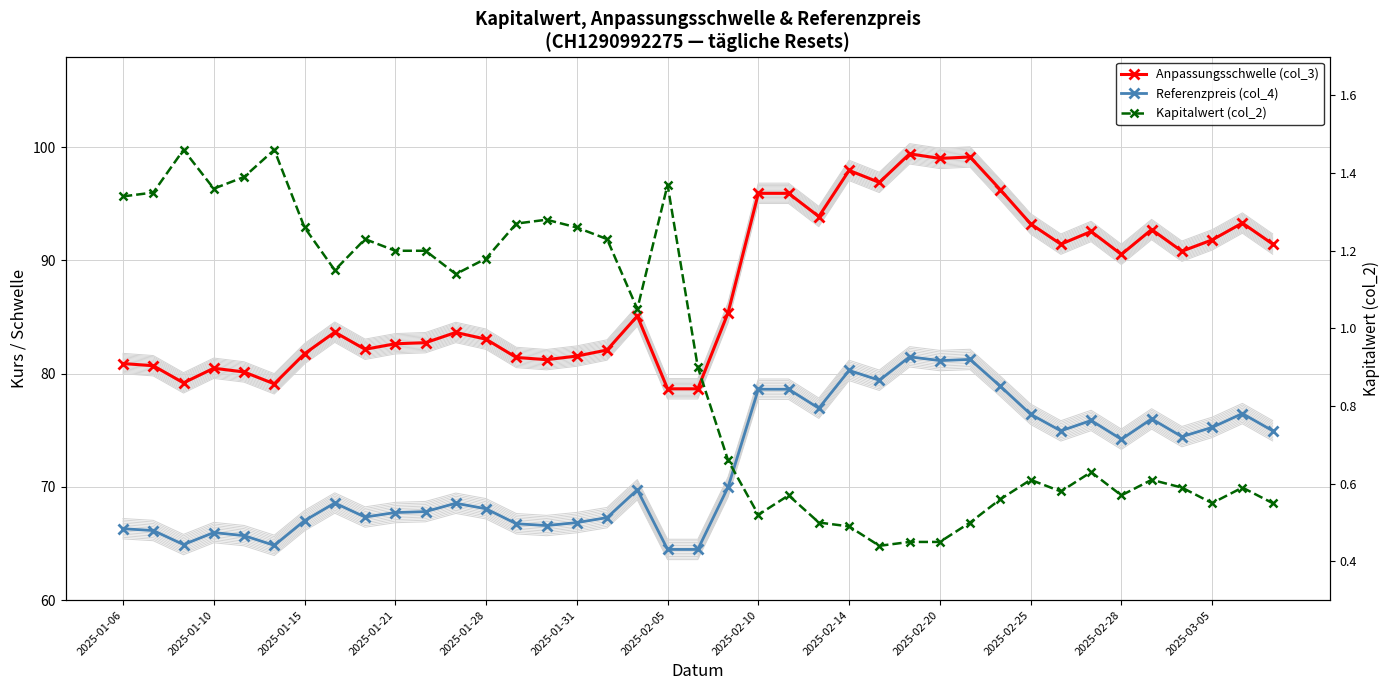

At which category is the sum across all series the highest?

26